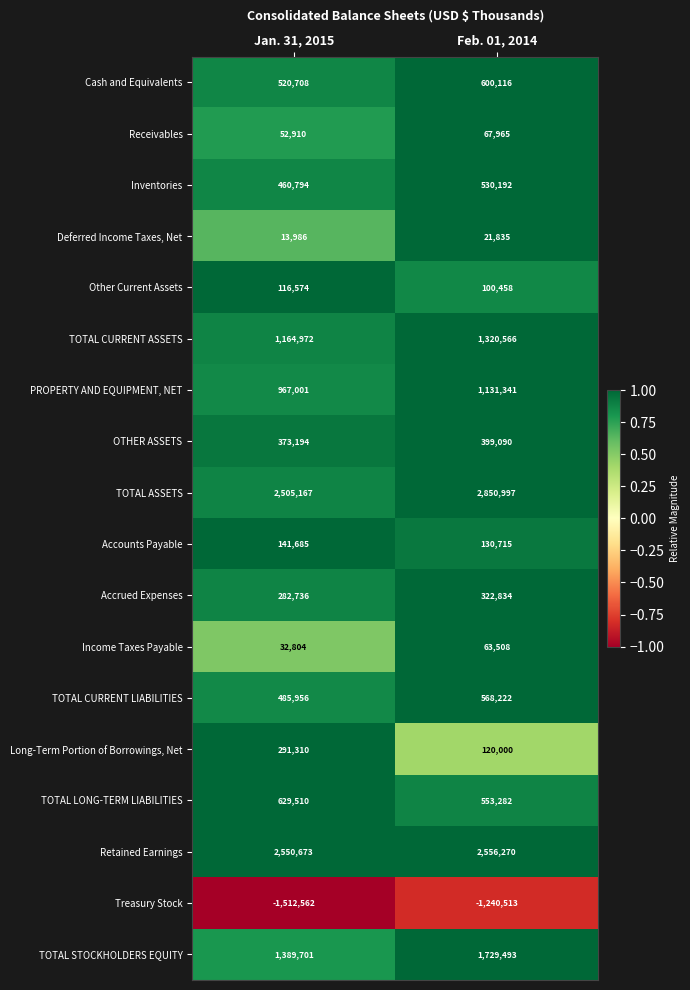

What is the total value across all series at Jan. 31, 2015?

10467119